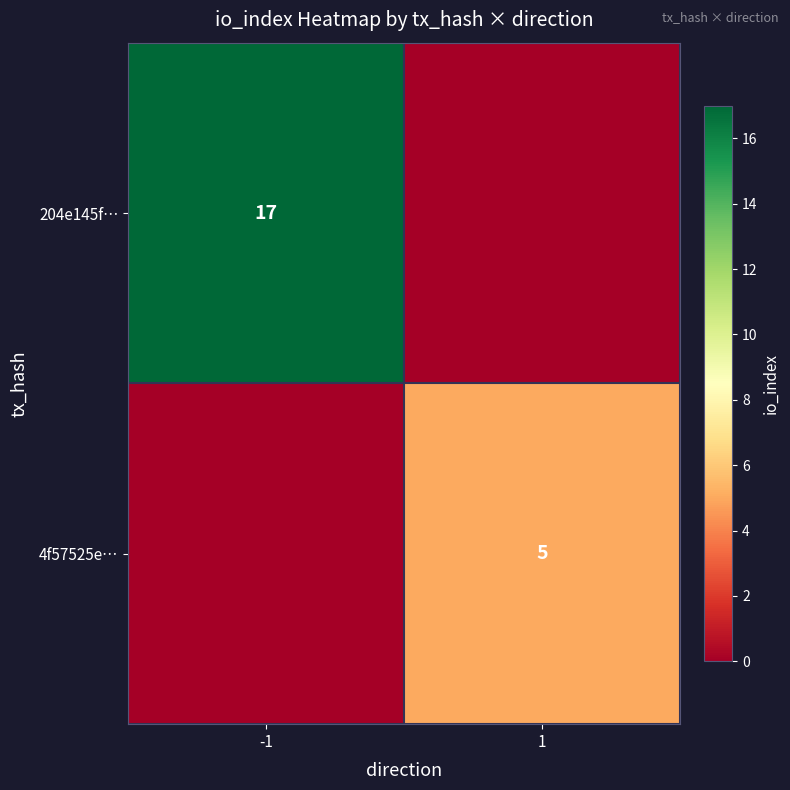

The 204e145f… series shows 17 at -1. True or false?

True